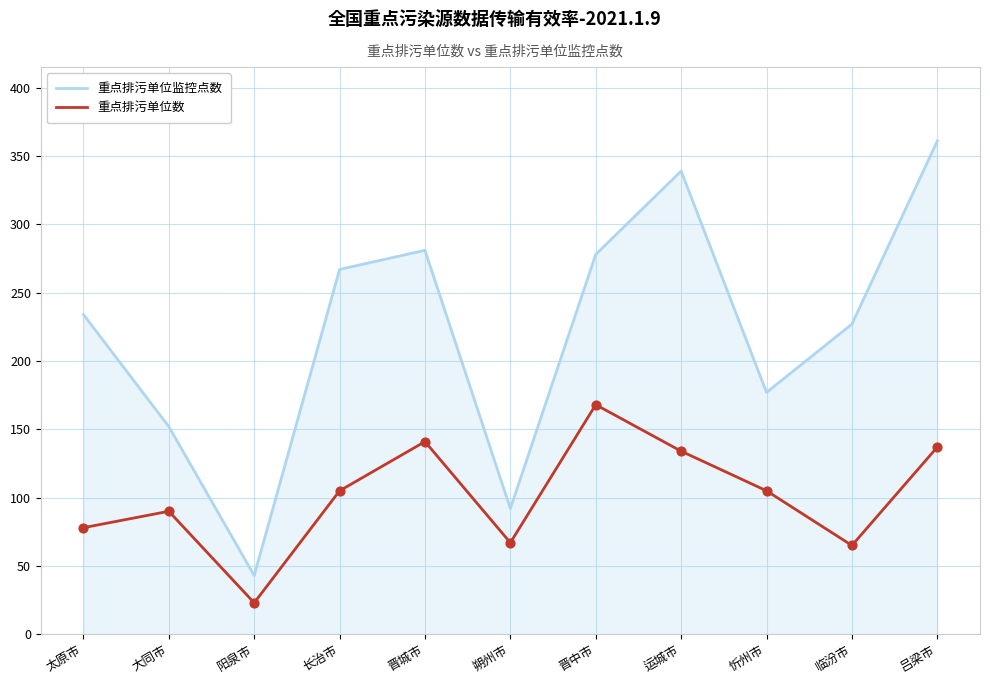

What is the spread (max minus min) of values at 大同市?

62